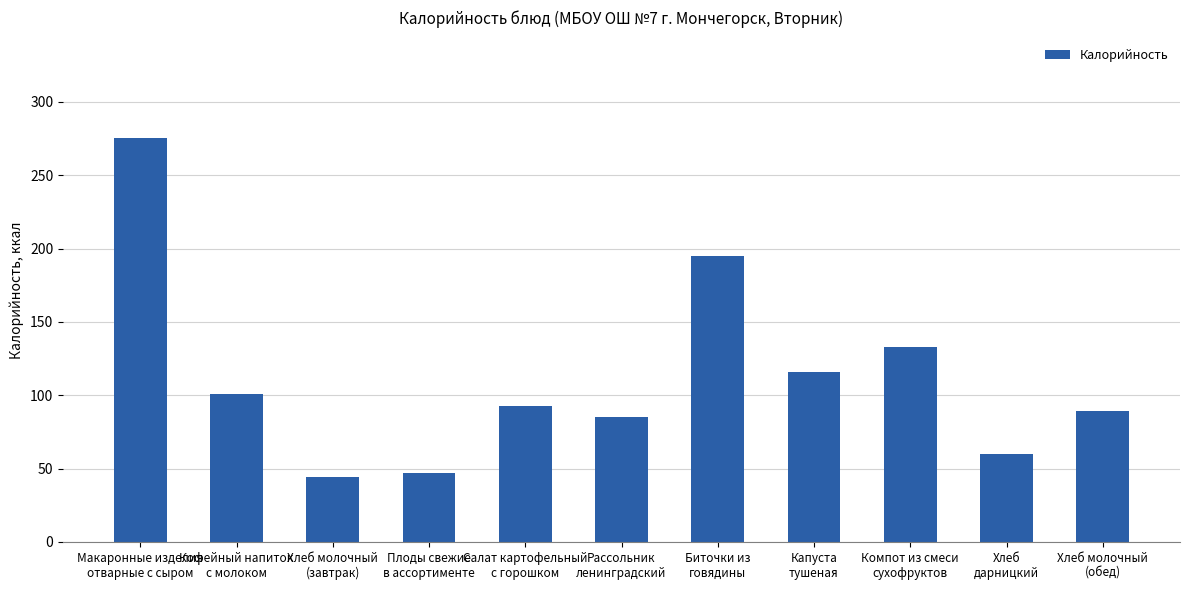

True or false: the data shows 115.5 at Капуста
тушеная.

True